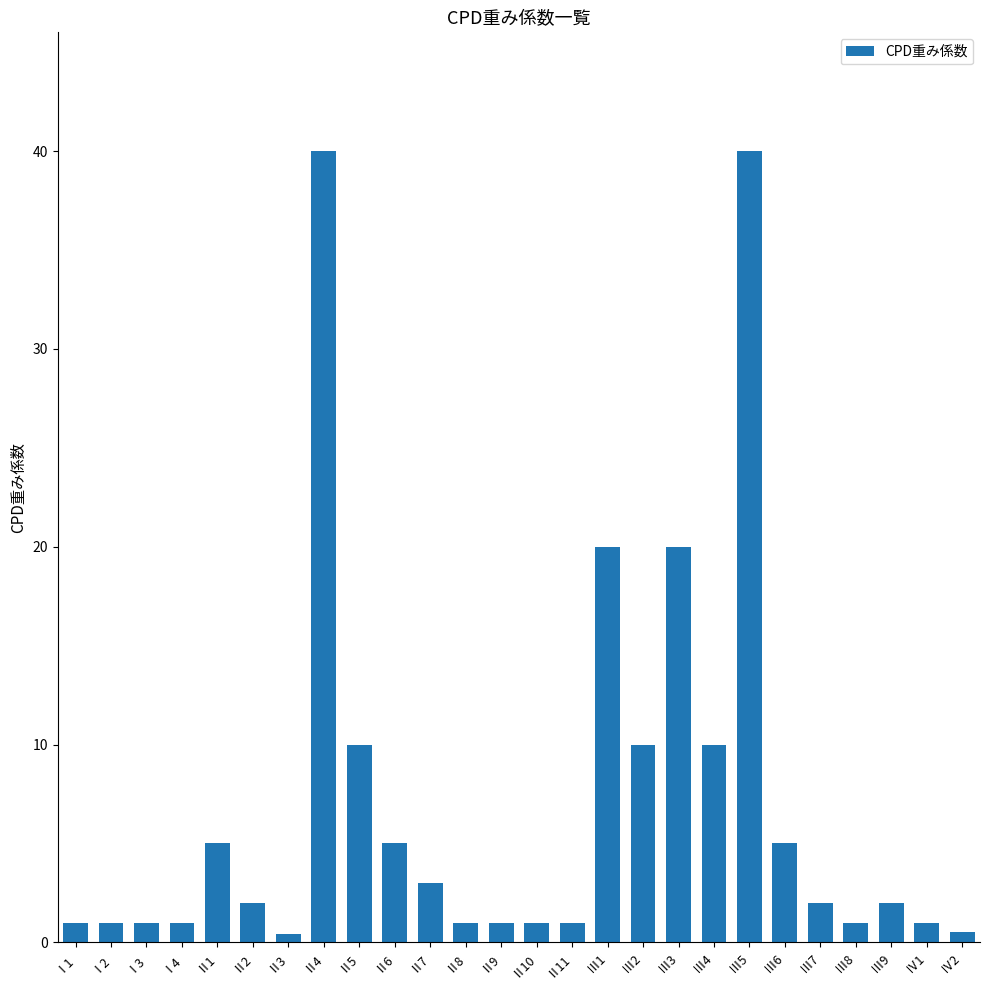

Is it true that the value at Ⅱ2 is 2.0?

True